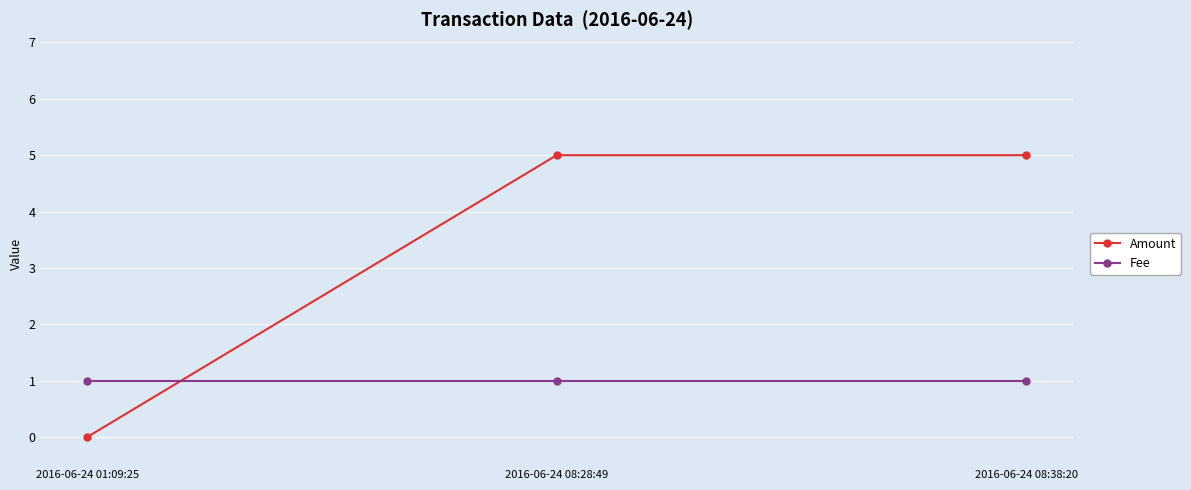

What is the sum of all Fee values?

3